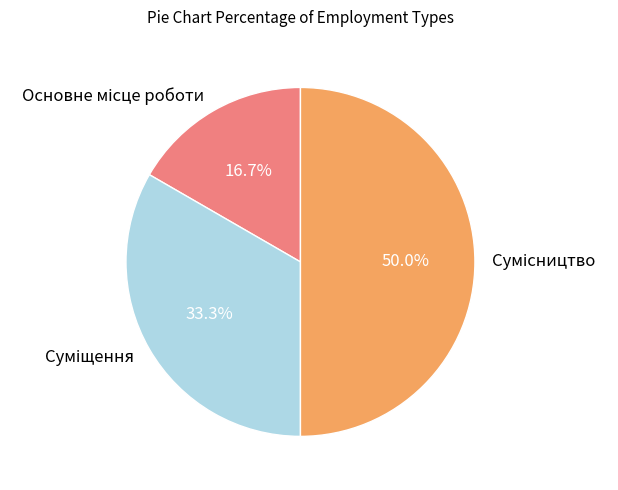

Combined, what portion of the pie is Основне місце роботи and Сумісництво?

66.7%